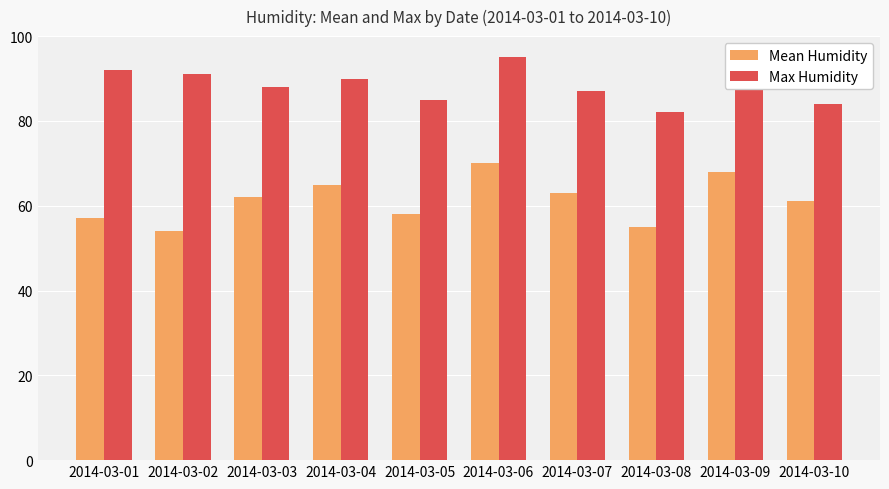

What is the sum of all Max Humidity values?

887